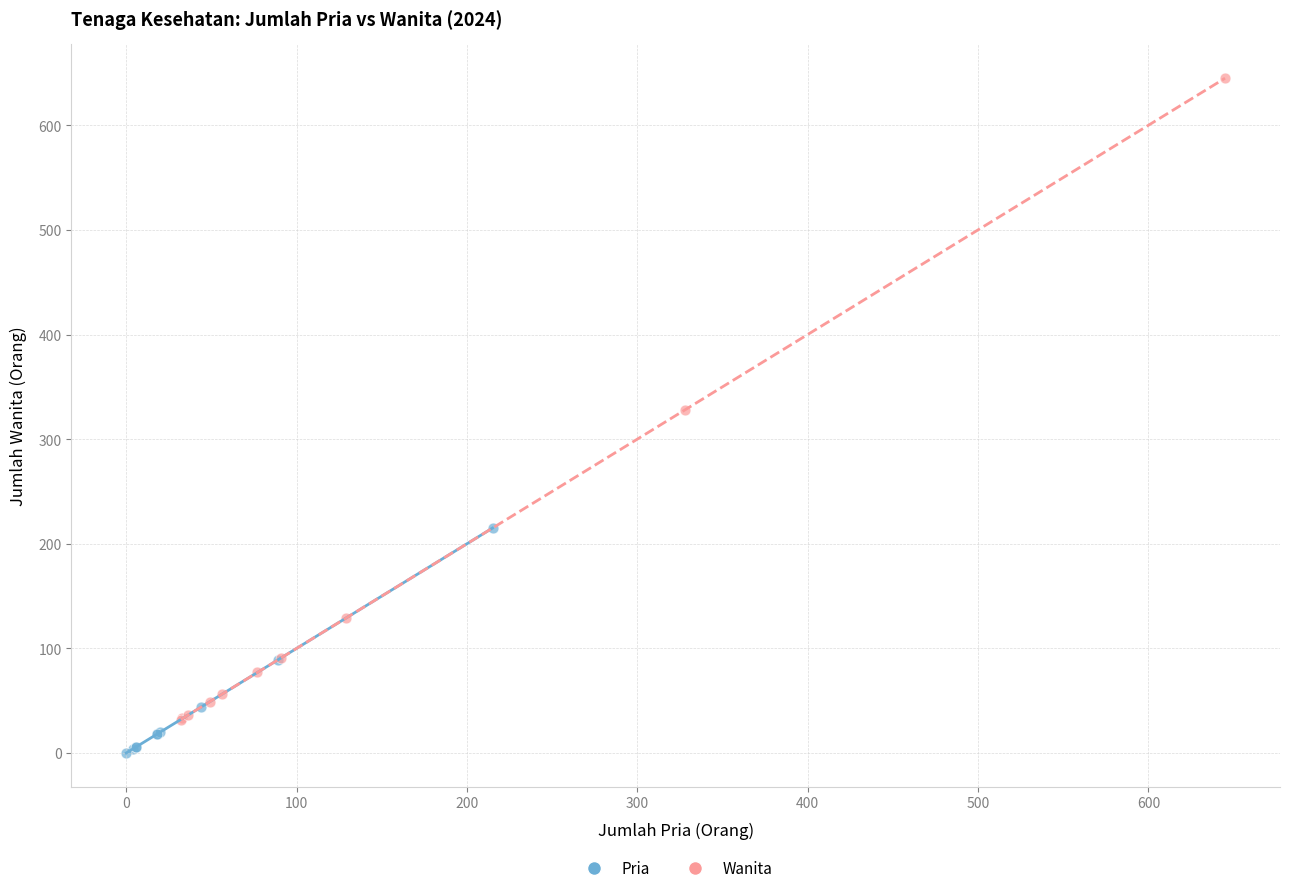

Which series contains the highest Y value?

Wanita